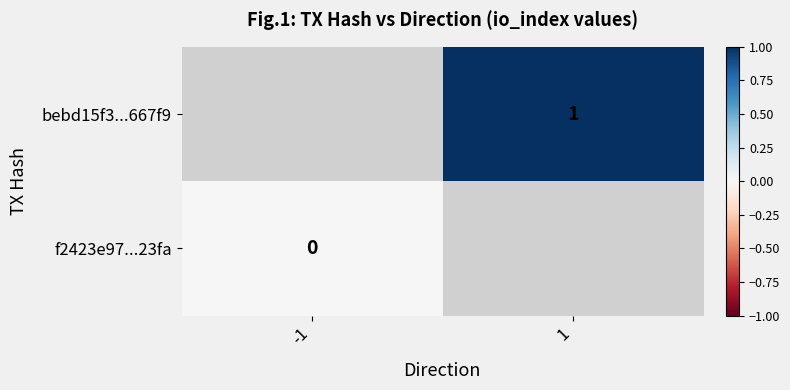

The bebd15f3...667f9 series shows 2 at 1. True or false?

False